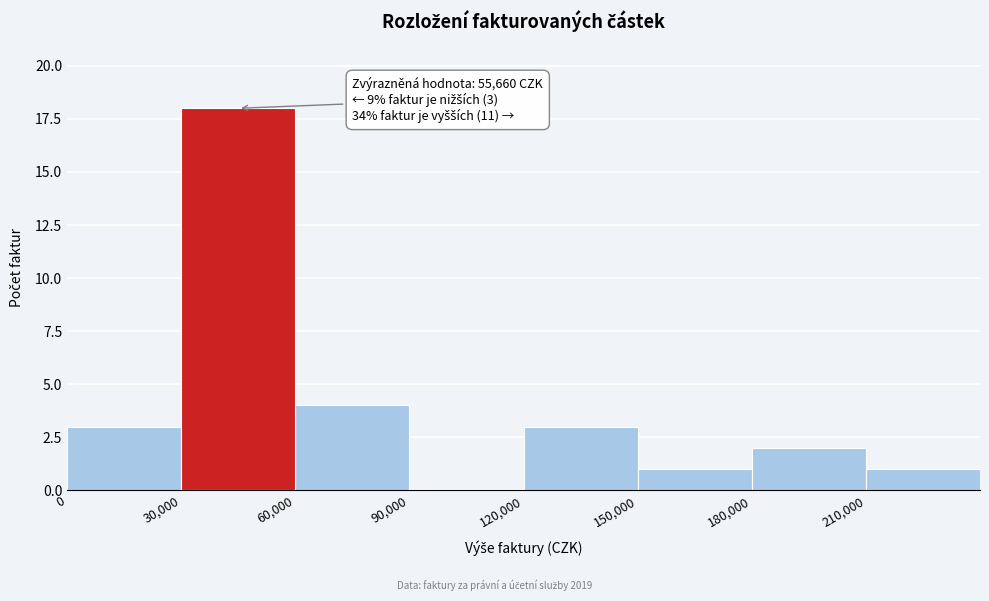

Which range on the x-axis has the tallest bar?

30000 to 60000